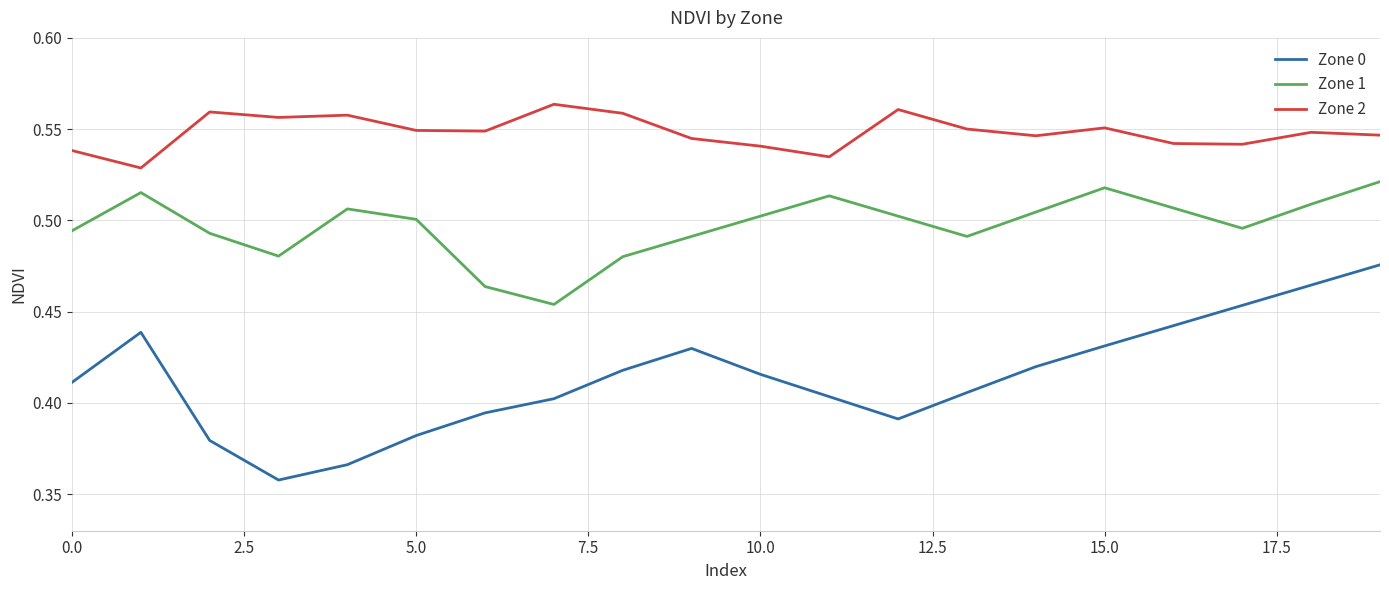

Which series has the widest spread of values?

Zone 0